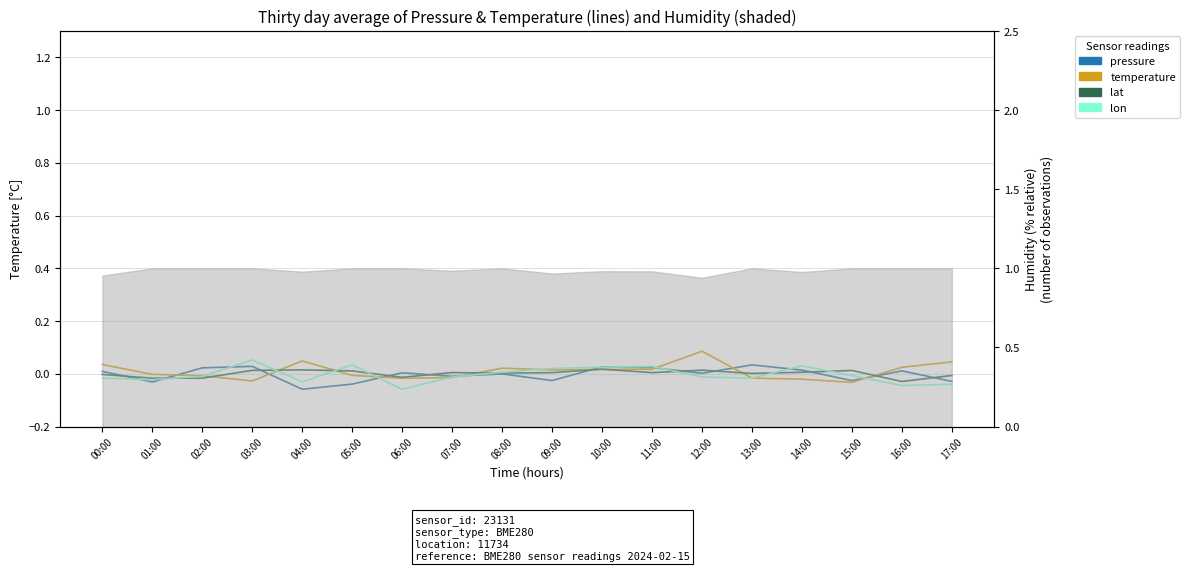

How many series are shown in this chart?

4